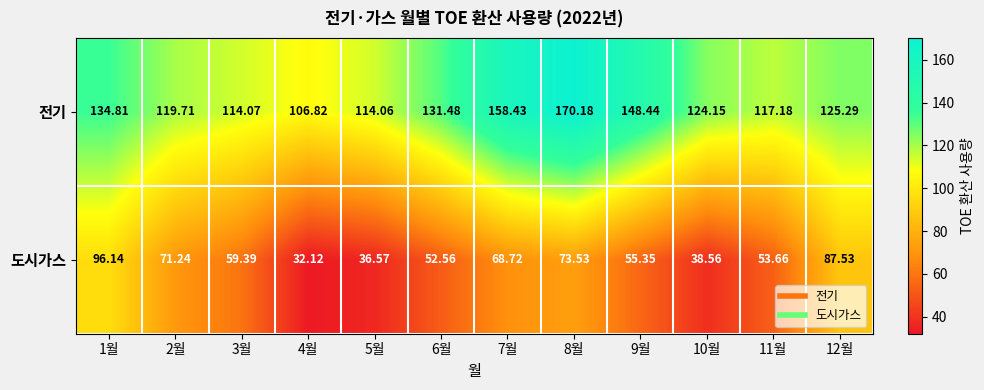

Which series has the largest total across all categories?

전기